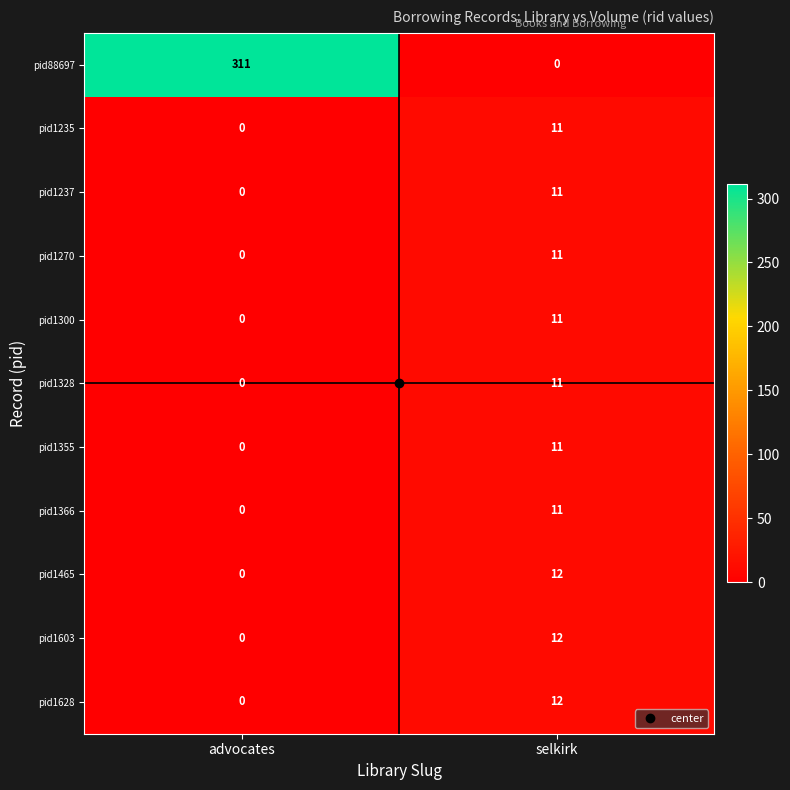

Rank the categories by pid1235 value from highest to lowest.

selkirk, advocates